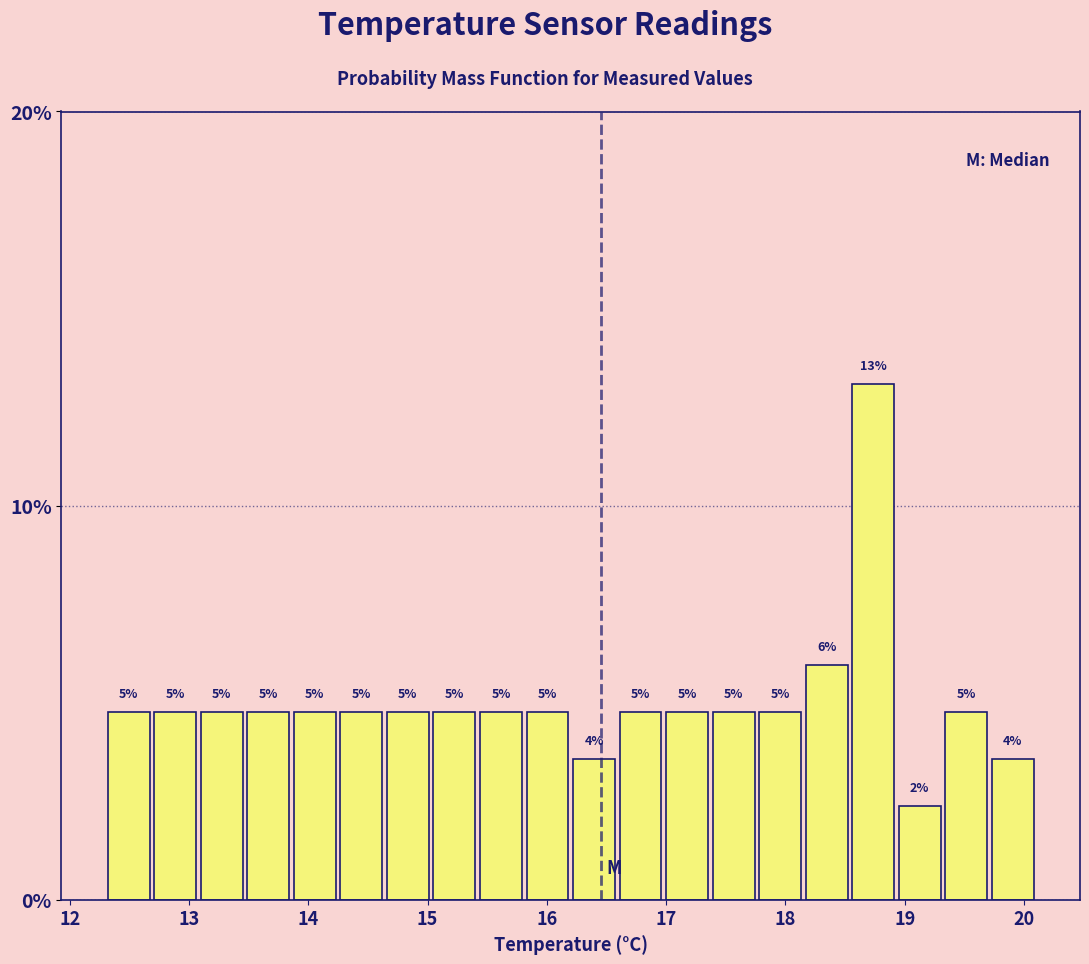

Read against the x-axis, roughly where is the centre of the tallest bar?

18.7